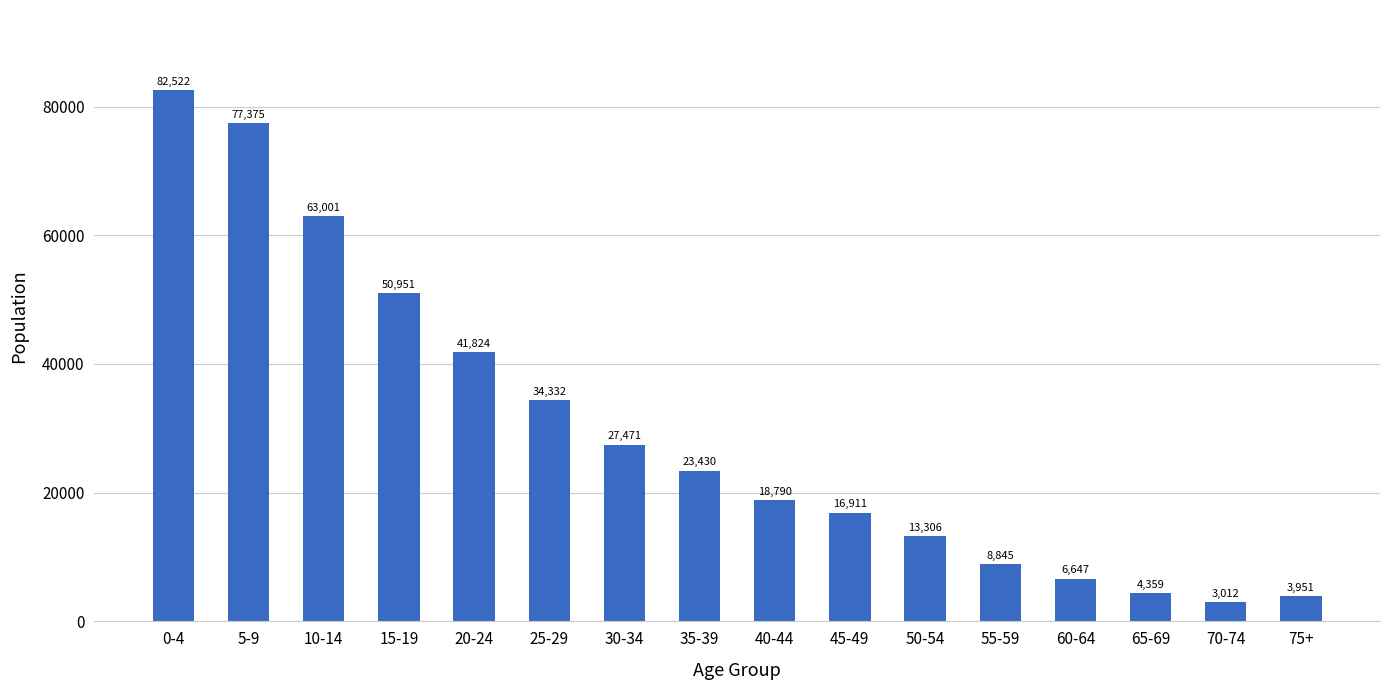

The chart shows a value of 18790 at 40-44. True or false?

True